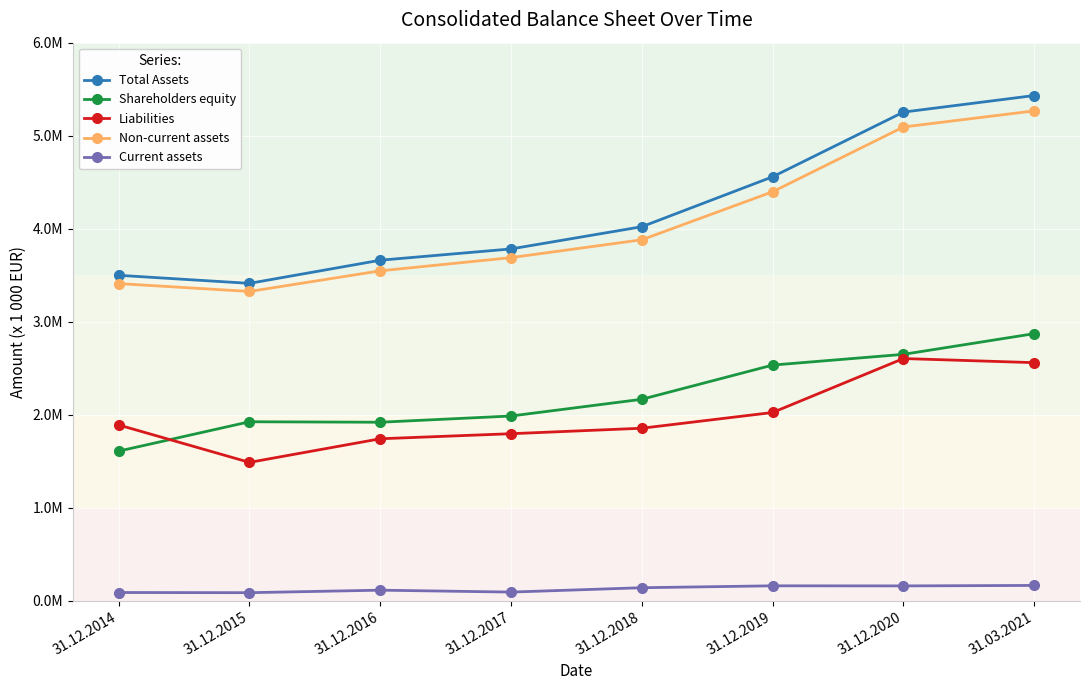

Which series has the largest total across all categories?

Total Assets